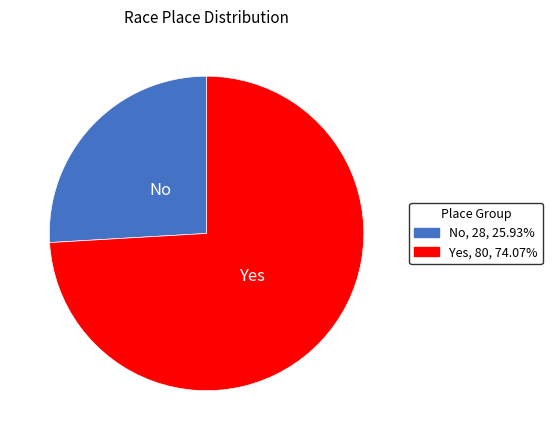

Count the number of slices in the pie.

2